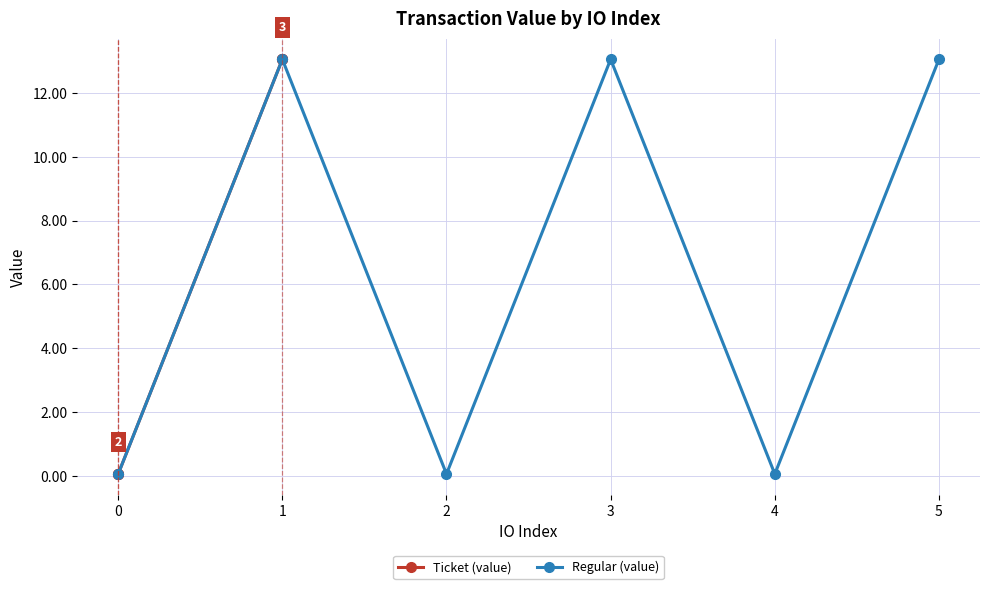

The value of Regular (value) at 1 is 17.2. True or false?

False